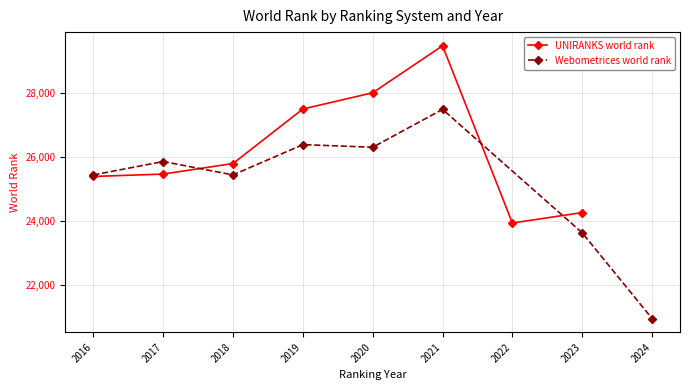

True or false: Webometrices world rank and UNIRANKS world rank cross at least once.

True